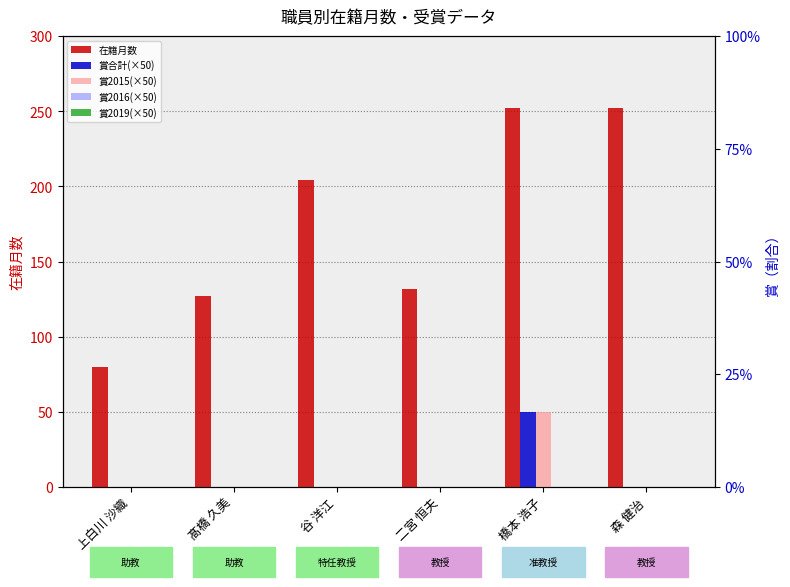

Does the chart contain stacked bars?

No